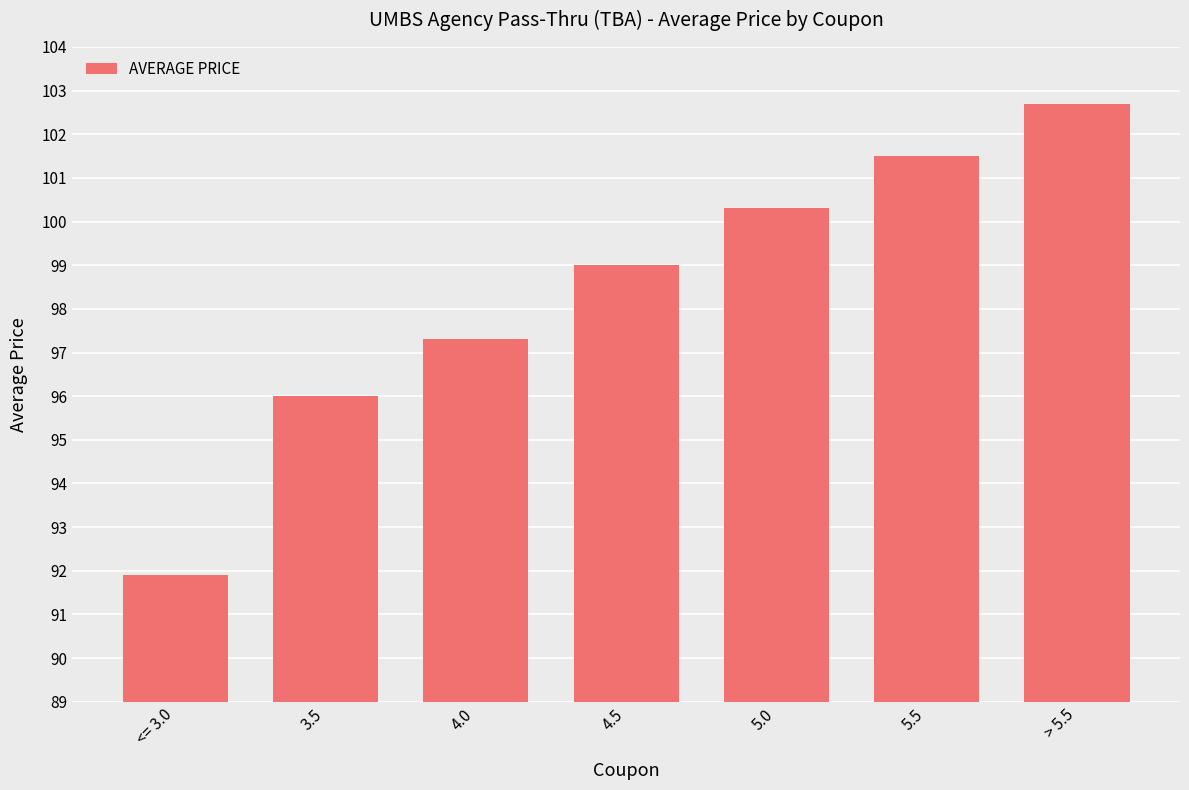

True or false: the data shows 53.1 at 5.0.

False